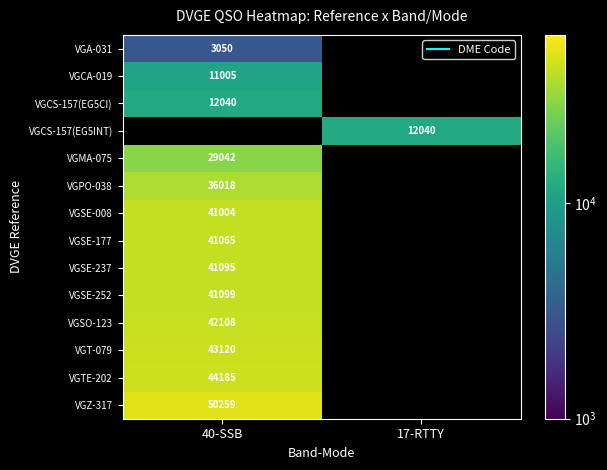

Is the value of VGT-079 at 40-SSB greater than the value of VGSE-177 at 40-SSB?

Yes